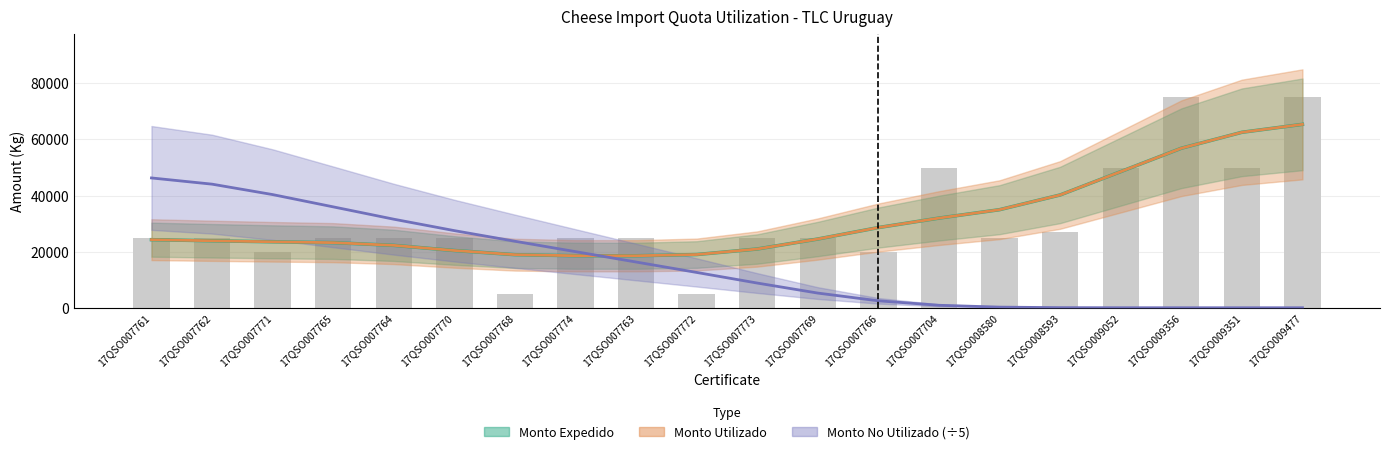

True or false: Monto No Utilizado has a value of 4.9 at 17QSO009052.

True